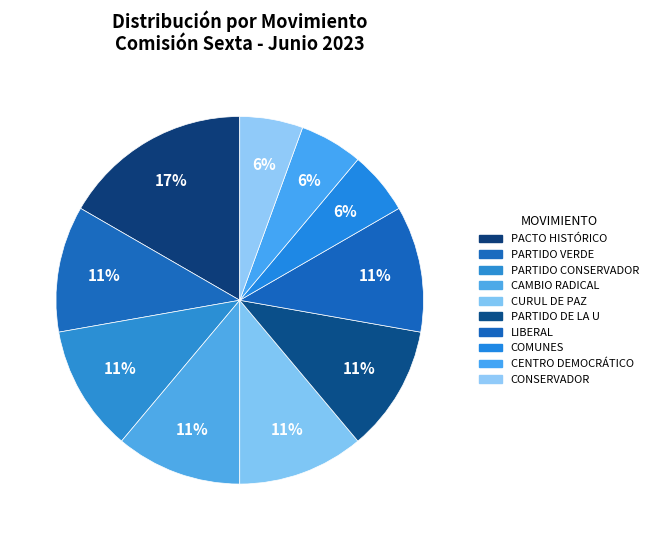

Does PACTO HISTÓRICO account for over 50% of the chart?

No